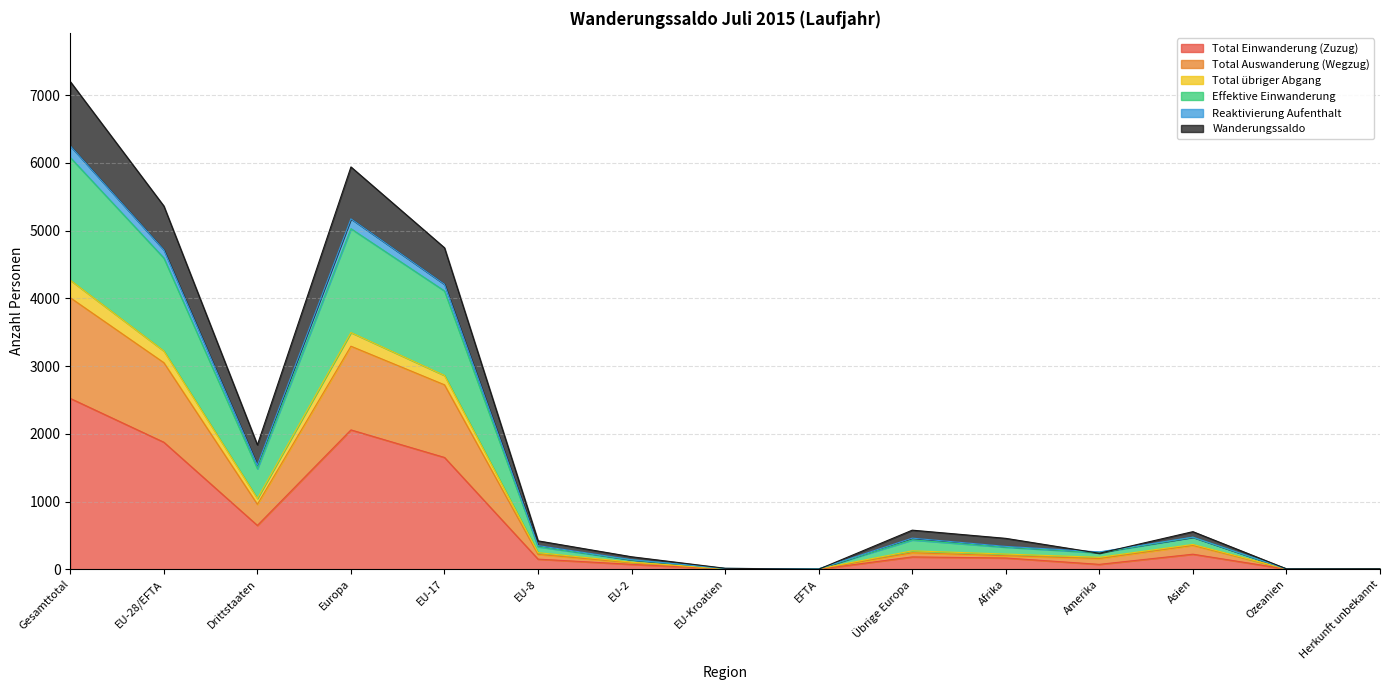

True or false: Effektive Einwanderung and Reaktivierung Aufenthalt cross at least once.

False